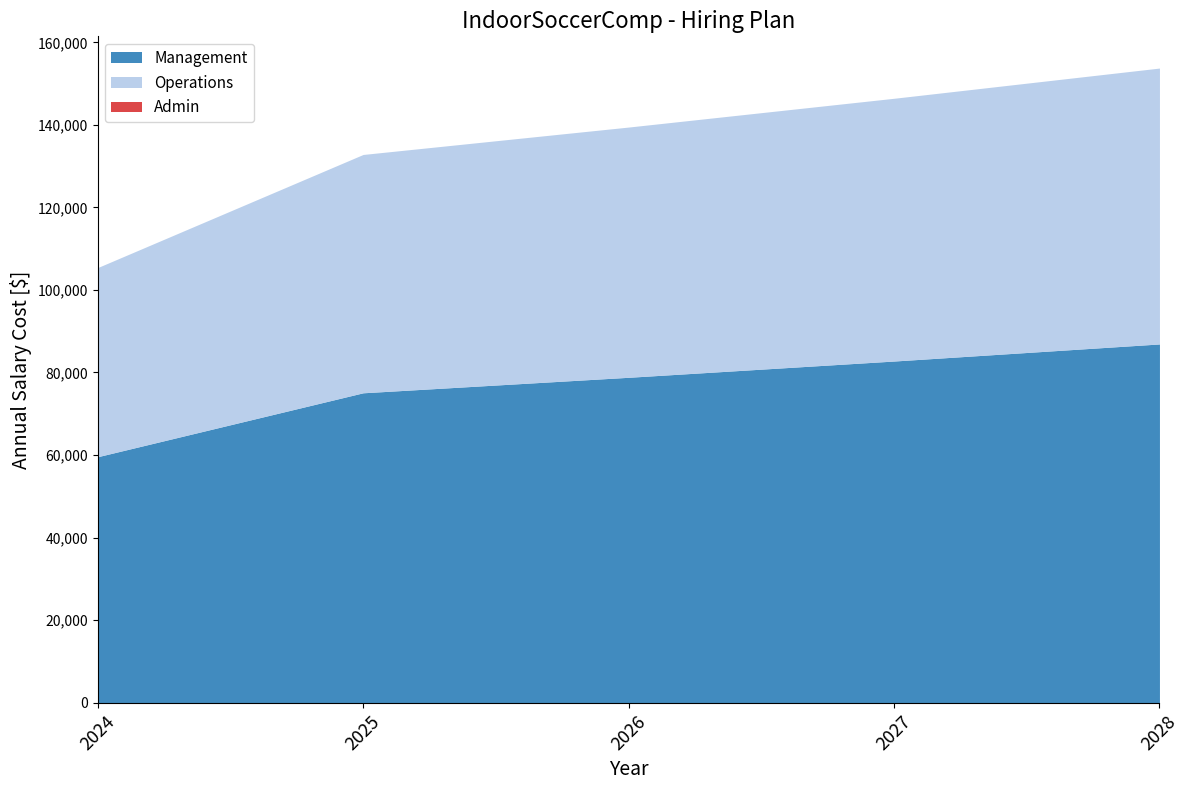

At which category does the chart reach its minimum across all series?

2024